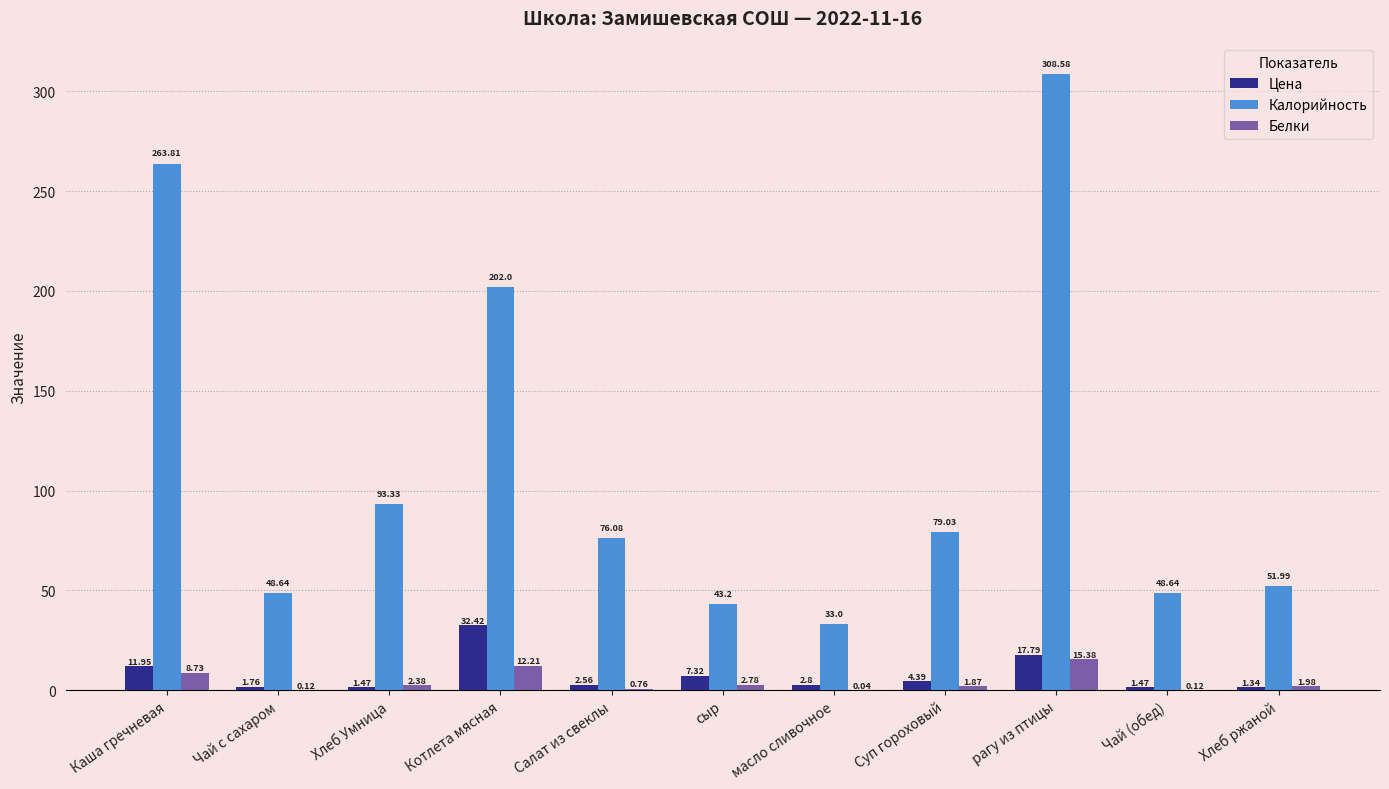

True or false: Калорийность has a value of 308.6 at рагу из птицы.

True